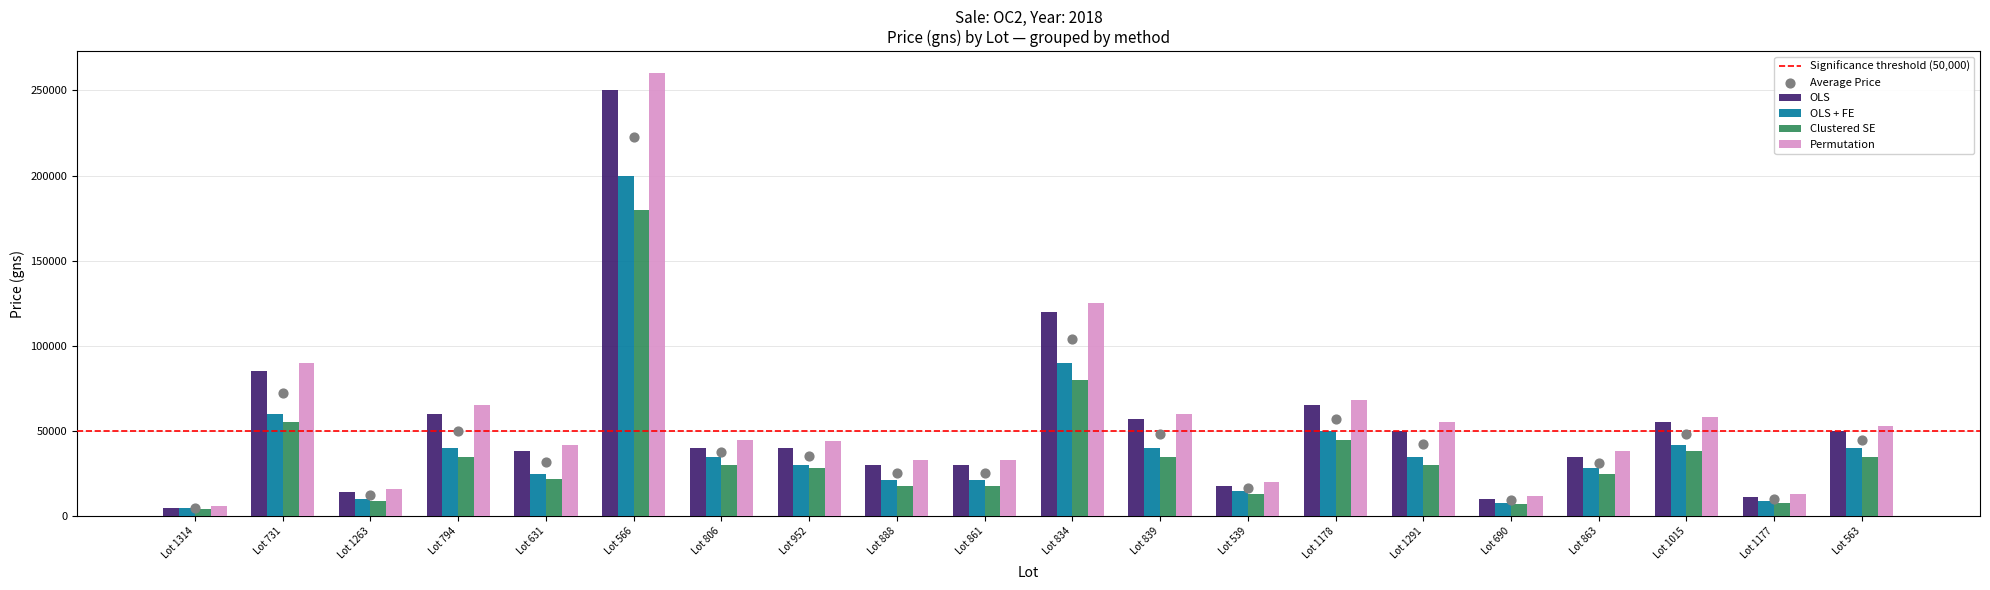

Which series contains the highest Y value?

Permutation